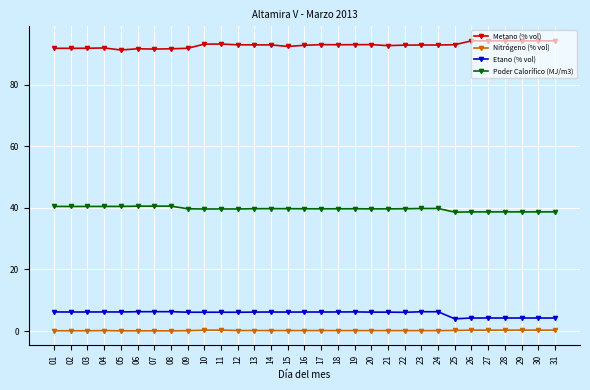

The value of Poder Calorífico (MJ/m3) at 05 is 25.8. True or false?

False